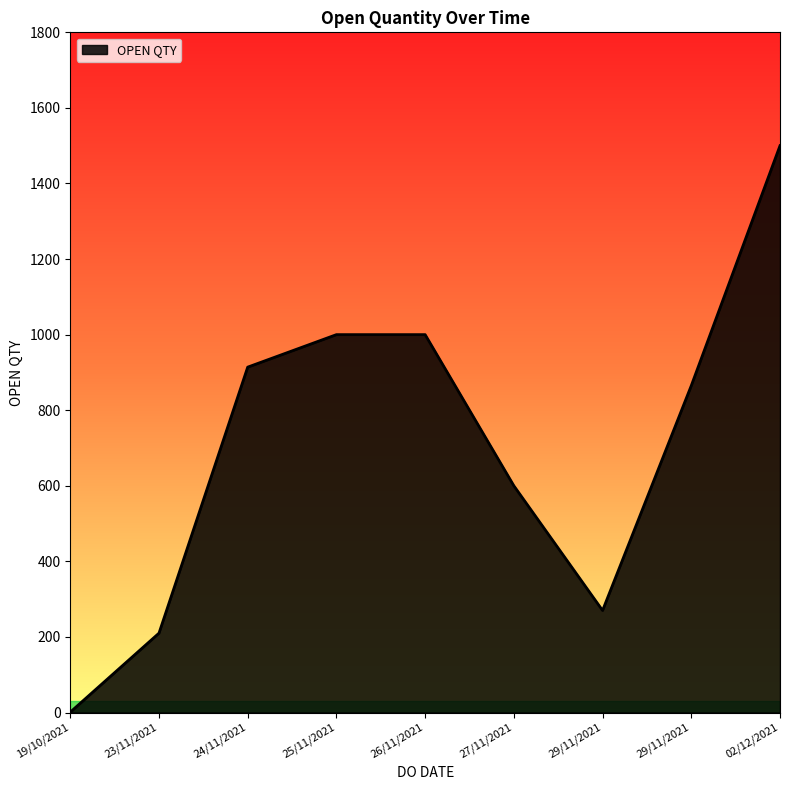

What is the difference between the second highest and second lowest values?

790